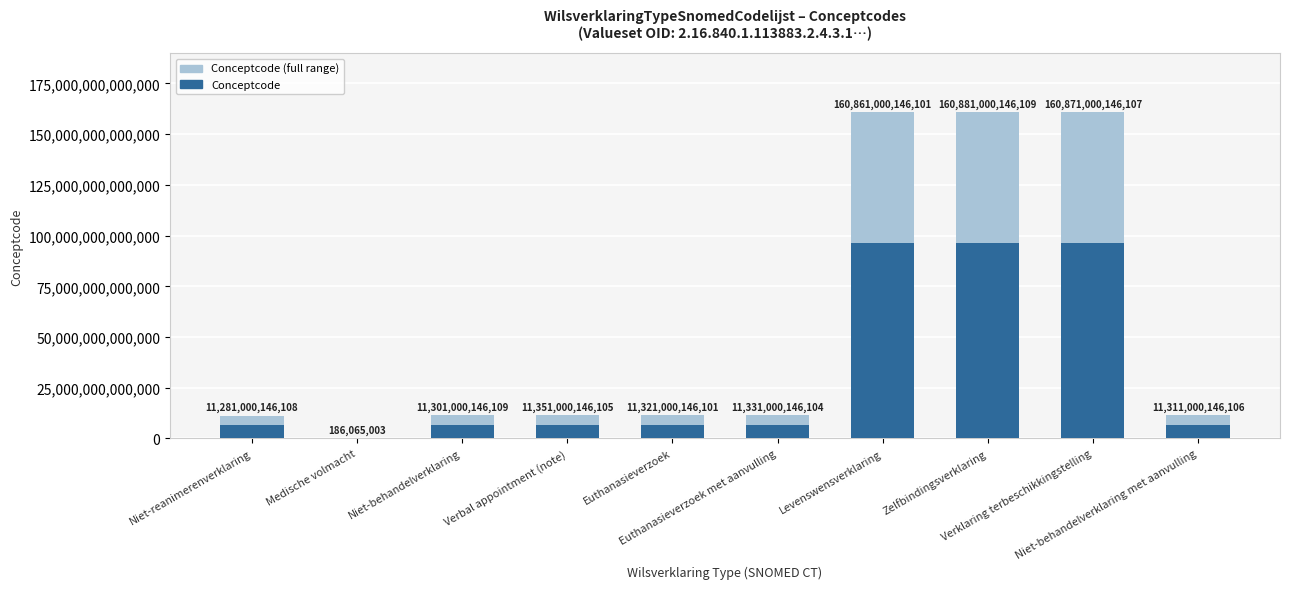

Reading left to right, transcribe all the data shown in this chart.

Conceptcode (light): 11281000146108.0	186065003.0	11301000146109.0	11351000146105.0	11321000146101.0	11331000146104.0	160861000146101.0	160881000146109.0	160871000146107.0	11311000146106.0
Conceptcode: 6768600087664.8	111639001.8	6780600087665.4	6810600087663.0	6792600087660.6	6798600087662.4	96516600087660.6	96528600087665.4	96522600087664.2	6786600087663.6